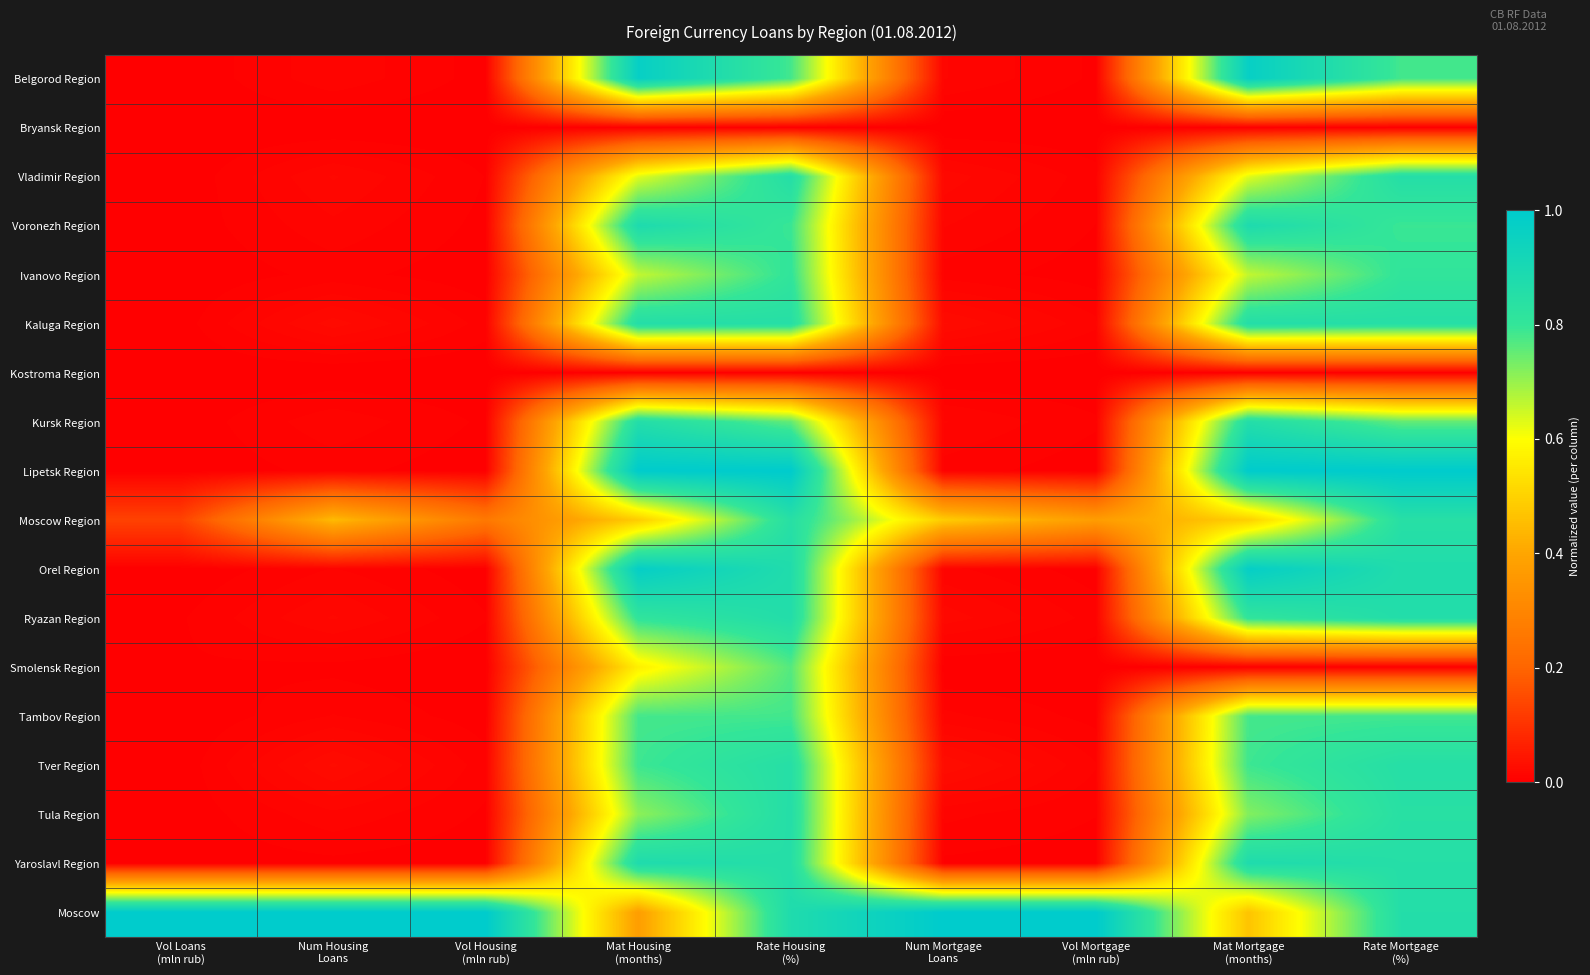

What is the maximum value shown in the chart?

1.0